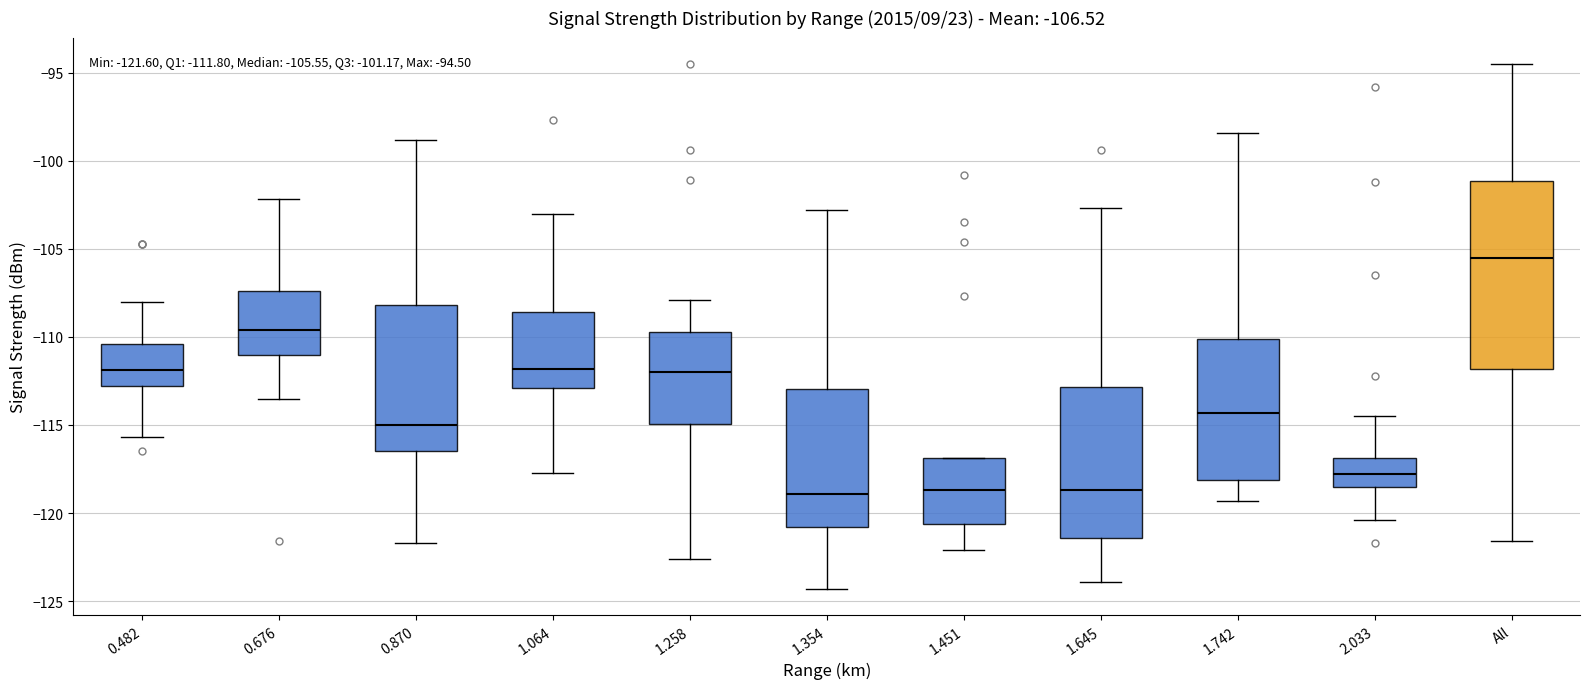

Which box's median line is the highest?

All